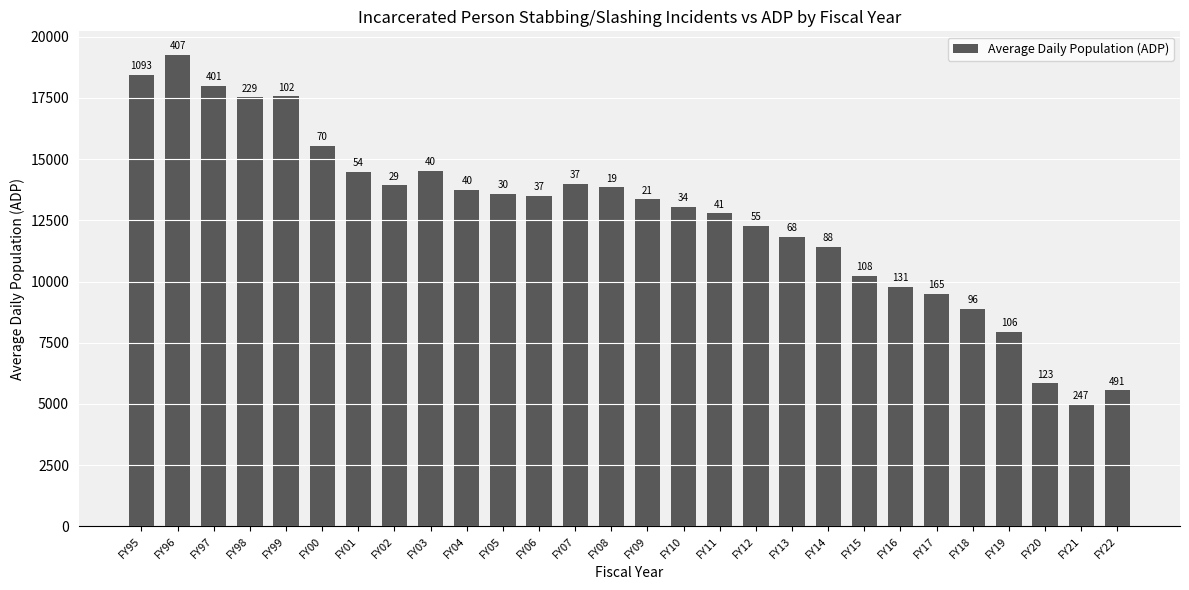

List the labels in order of value, smallest first.

FY21, FY22, FY20, FY19, FY18, FY17, FY16, FY15, FY14, FY13, FY12, FY11, FY10, FY09, FY06, FY05, FY04, FY08, FY02, FY07, FY01, FY03, FY00, FY98, FY99, FY97, FY95, FY96